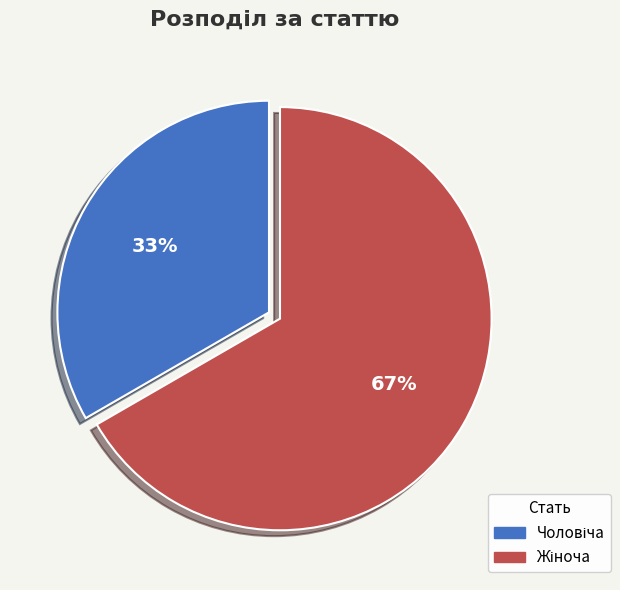

To the nearest percent, what is the average slice percentage?

50%